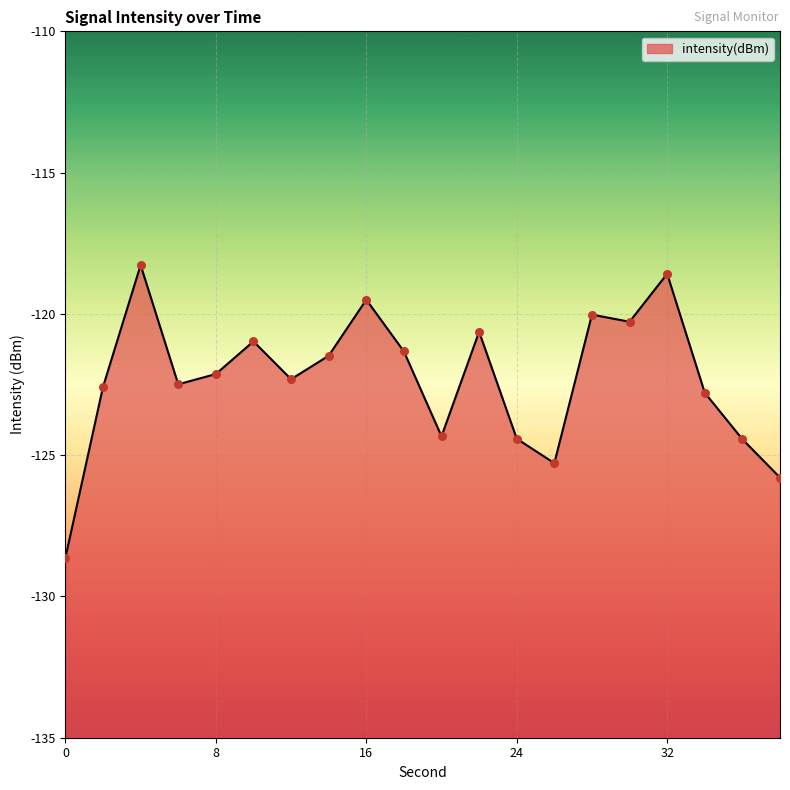

Between 12 and 16, which is larger?

16